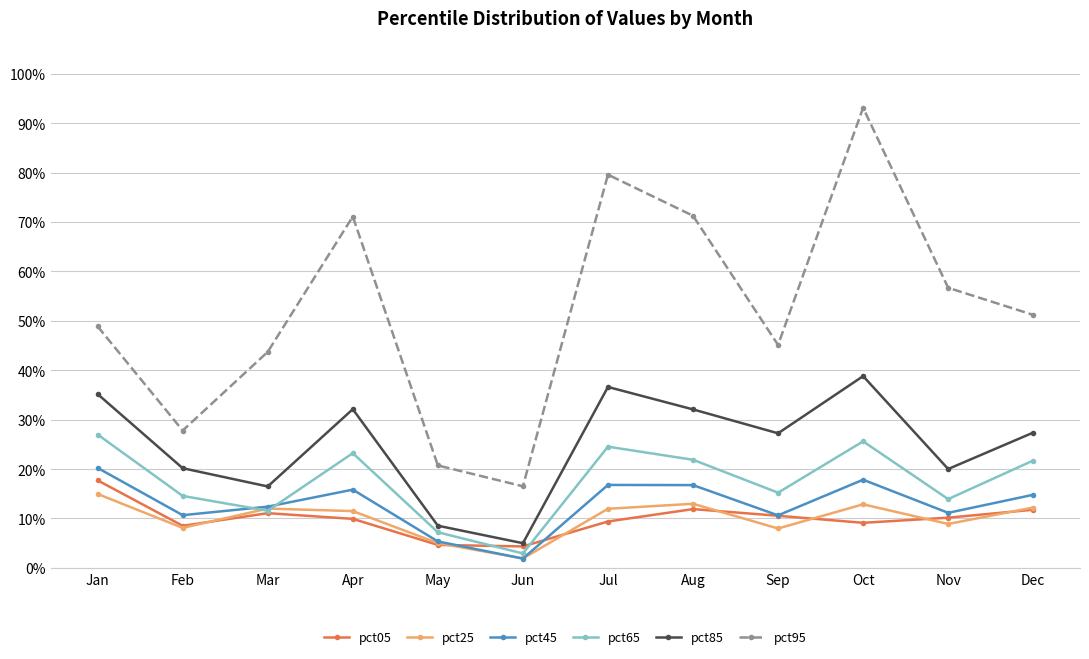

What are all the series names shown in the legend?

pct05, pct25, pct45, pct65, pct85, pct95